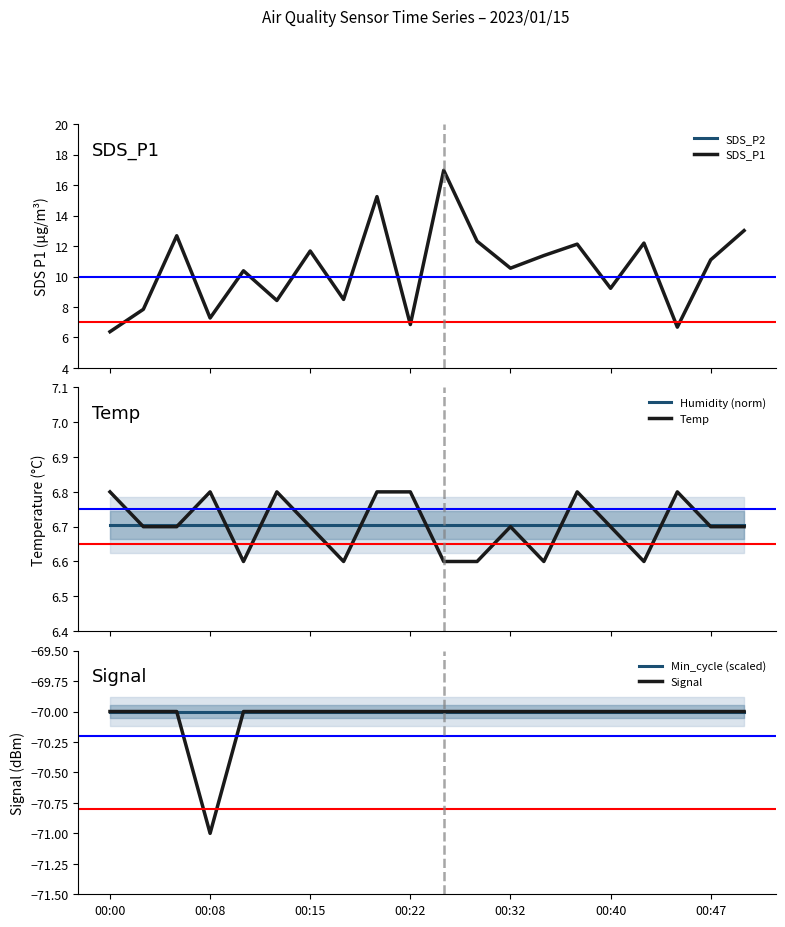

Which series has the widest spread of values?

SDS_P1